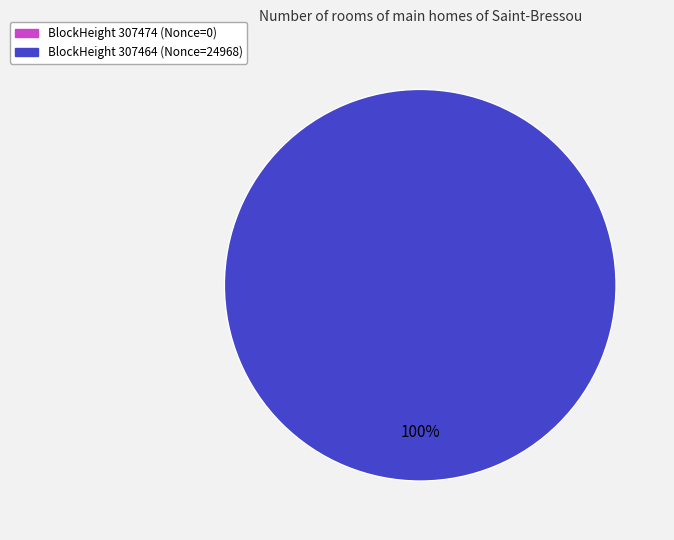

Is it true that 307464 is 87% of the pie?

False